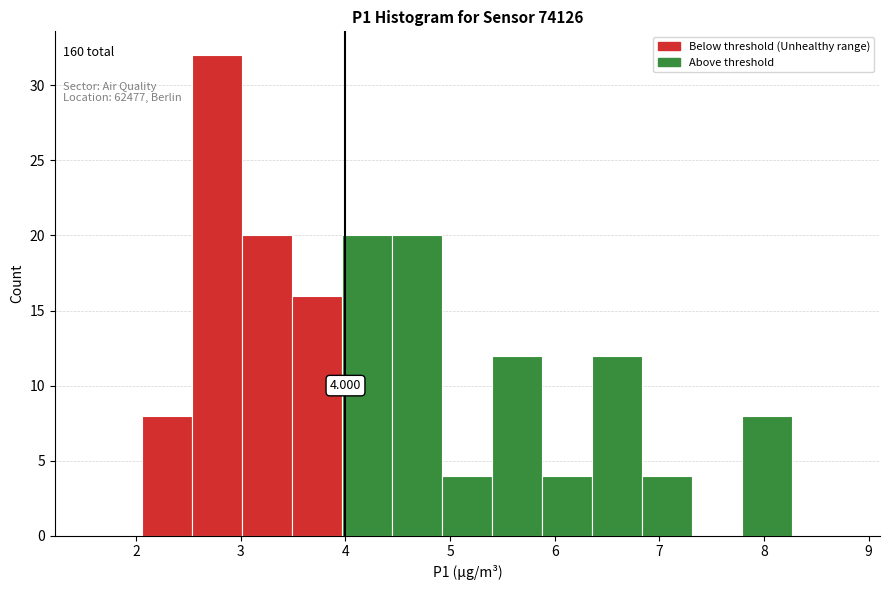

Over which range of the x-axis is the bar tallest?

2.5 to 3.0